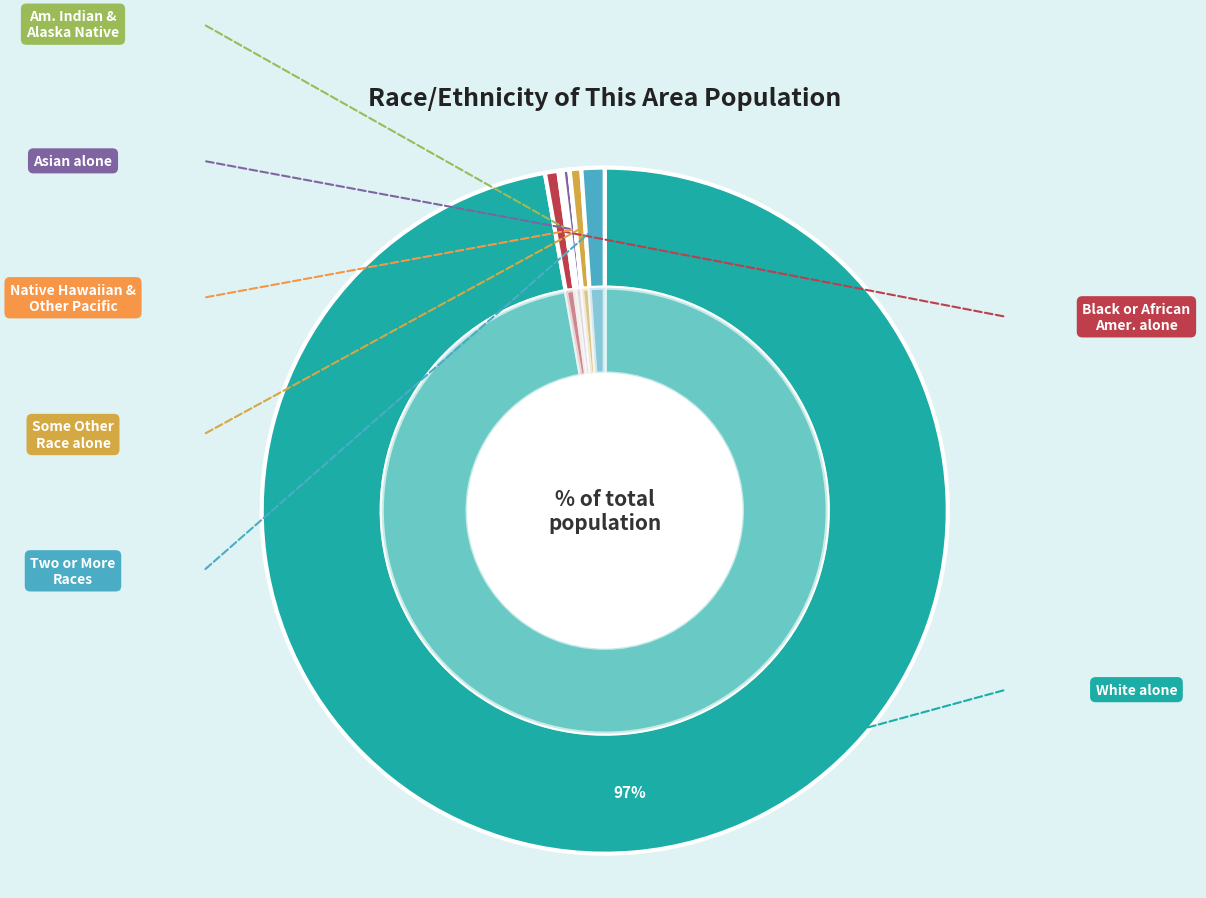

Does White alone represent more than half of the total?

Yes